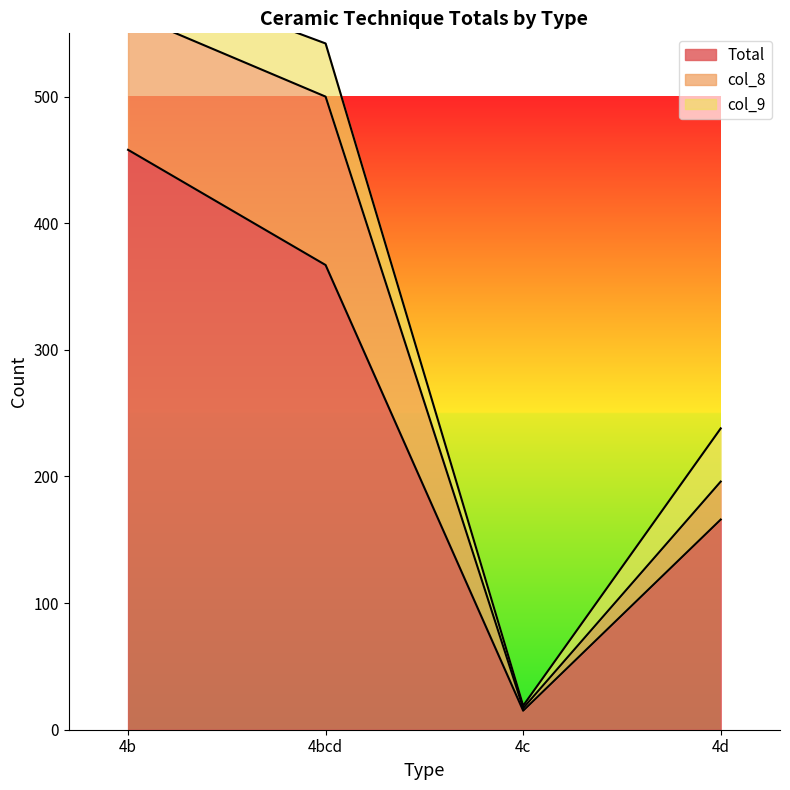

Reading left to right, what are all the values shown in this chart?

Total: 458	367	15	166
col_8: 108	133	2	30
col_9: 34	42	2	42